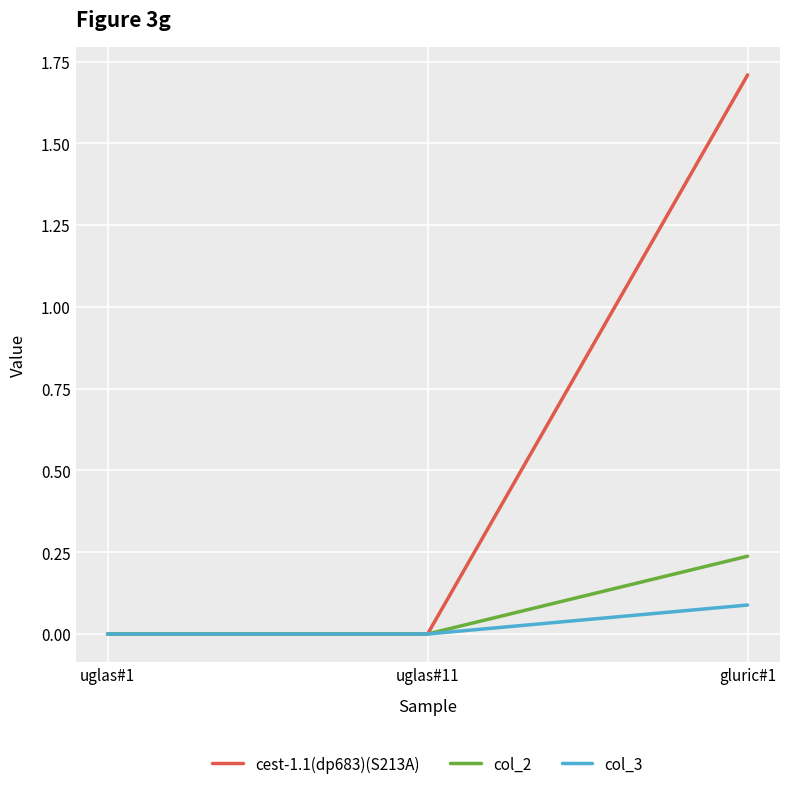

What position from the left is uglas#11?

2